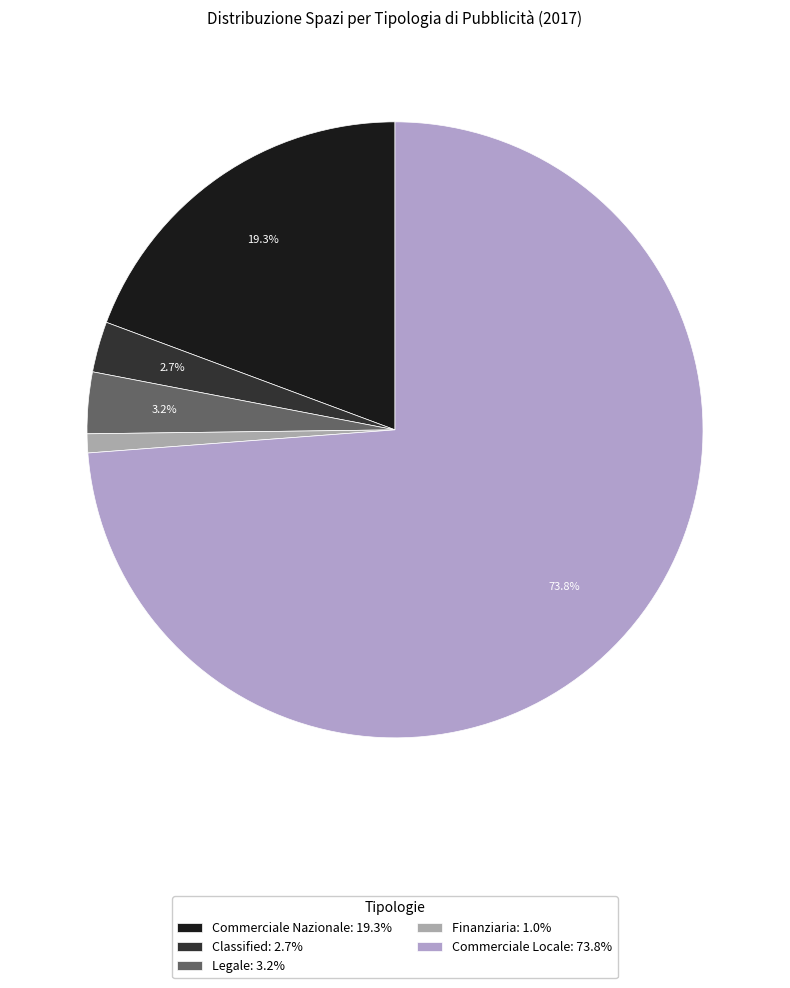

The Finanziaria slice represents 11% of the pie. True or false?

False